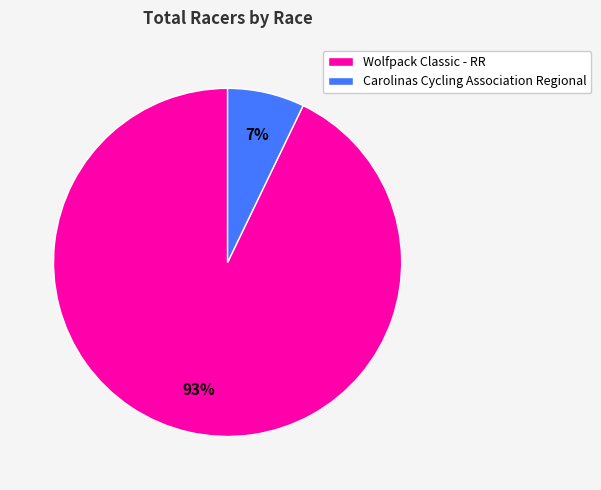

What is the majority slice?

Wolfpack Classic - RR